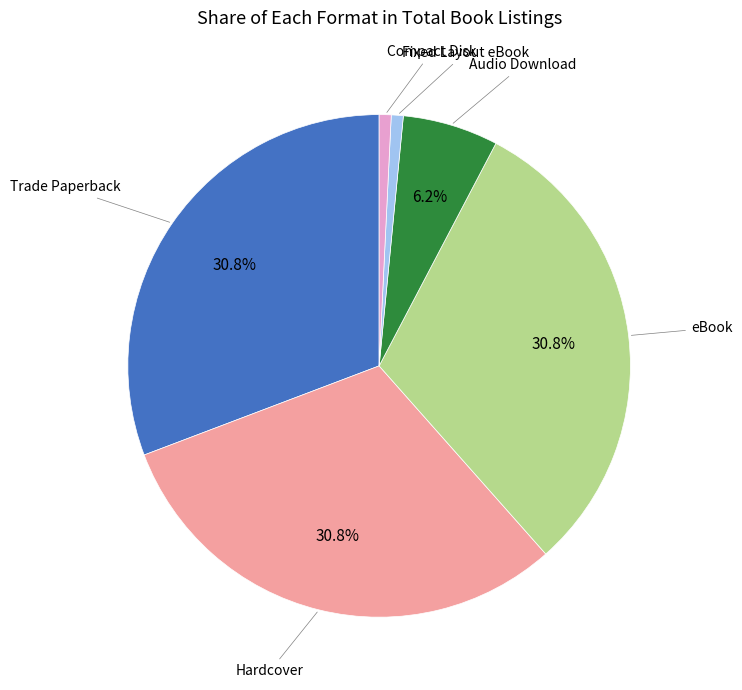

Is there any slice that represents more than half of the pie?

No